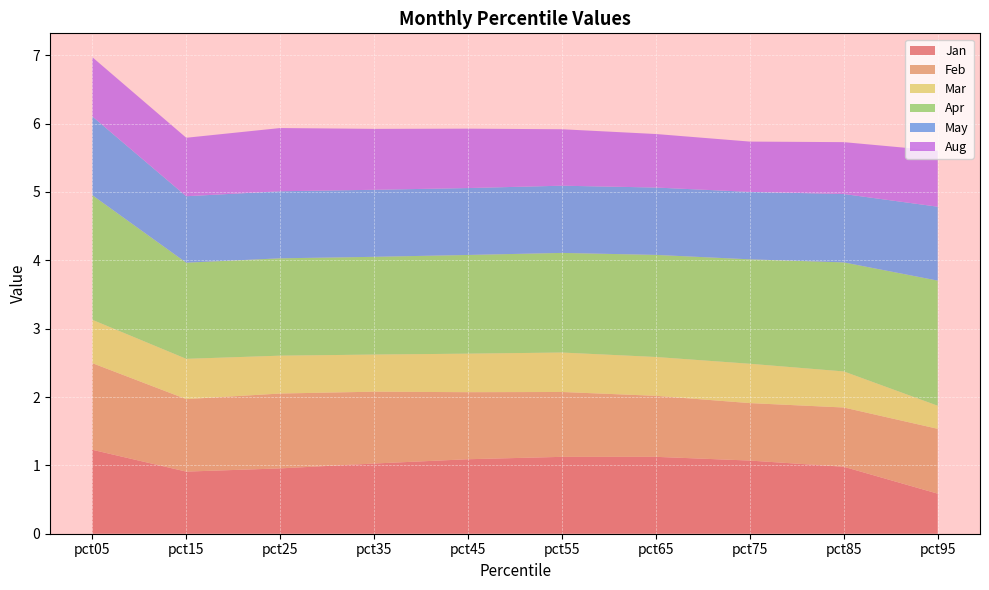

Reading right to left, what are all the values shown in this chart?

Jan: pct95=0.6	pct85=1.0	pct75=1.1	pct65=1.1	pct55=1.1	pct45=1.1	pct35=1.0	pct25=1.0	pct15=0.9	pct05=1.2
Feb: pct95=0.9	pct85=0.9	pct75=0.8	pct65=0.9	pct55=0.9	pct45=1.0	pct35=1.1	pct25=1.1	pct15=1.1	pct05=1.3
Mar: pct95=0.3	pct85=0.5	pct75=0.6	pct65=0.6	pct55=0.6	pct45=0.6	pct35=0.5	pct25=0.6	pct15=0.6	pct05=0.6
Apr: pct95=1.8	pct85=1.6	pct75=1.5	pct65=1.5	pct55=1.5	pct45=1.4	pct35=1.4	pct25=1.4	pct15=1.4	pct05=1.8
May: pct95=1.1	pct85=1.0	pct75=1.0	pct65=1.0	pct55=1.0	pct45=1.0	pct35=1.0	pct25=1.0	pct15=1.0	pct05=1.2
Aug: pct95=0.8	pct85=0.8	pct75=0.7	pct65=0.8	pct55=0.8	pct45=0.9	pct35=0.9	pct25=0.9	pct15=0.9	pct05=0.9